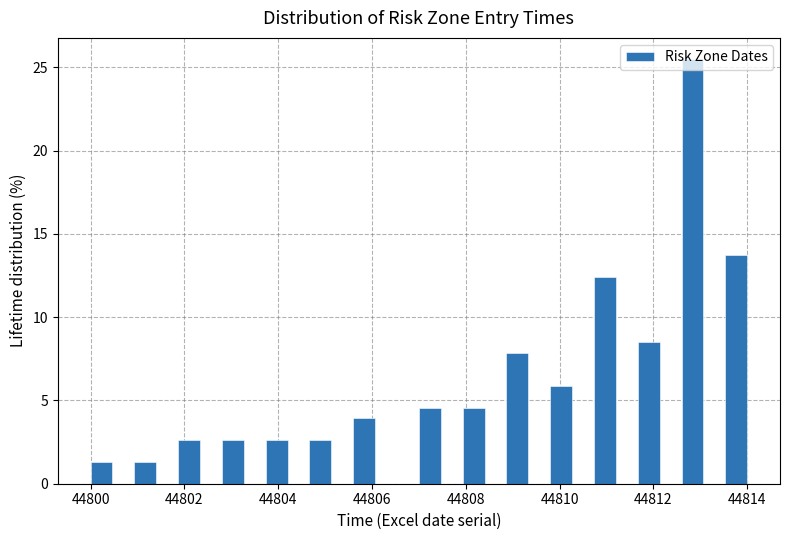

Around what value on the x-axis is the tallest bar? Give the approximate position of its centre, as read against the axis.

44812.8